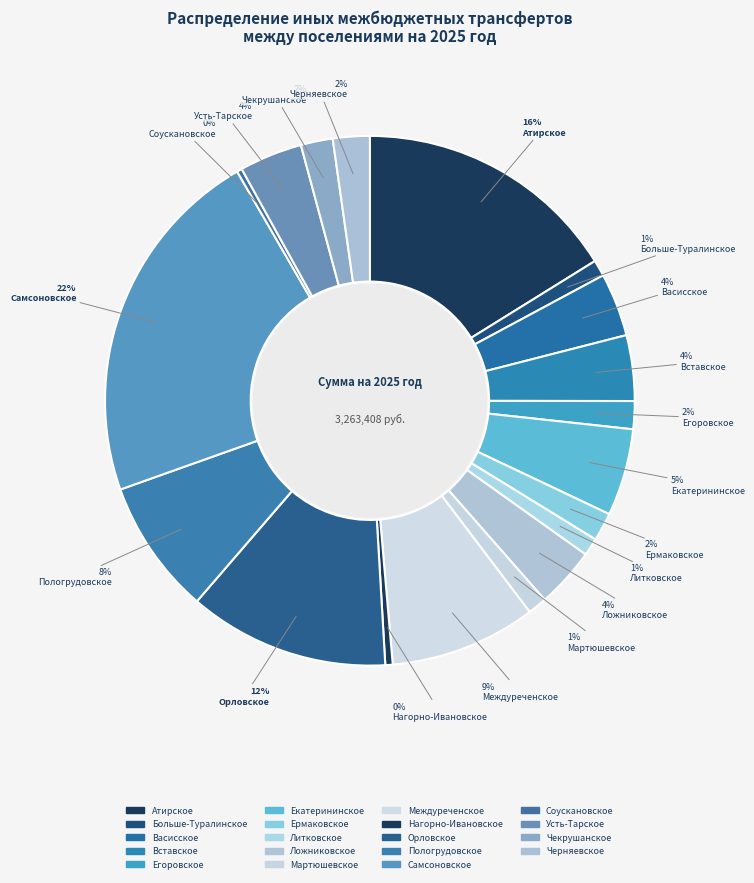

How many slices are in this pie chart?

19